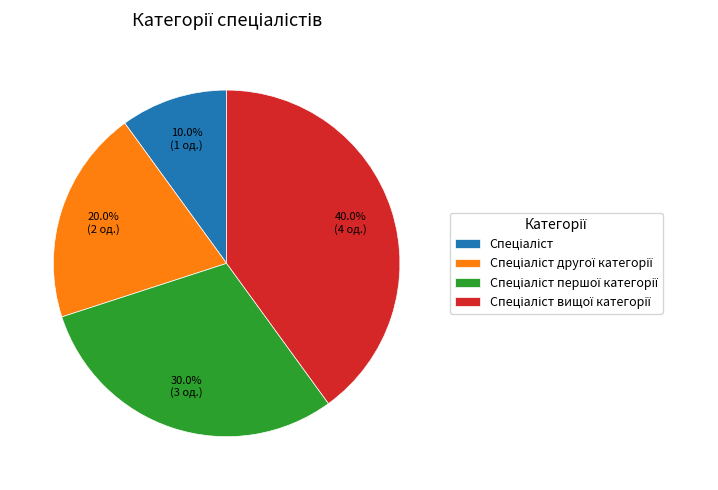

Is there any slice that represents more than half of the pie?

No